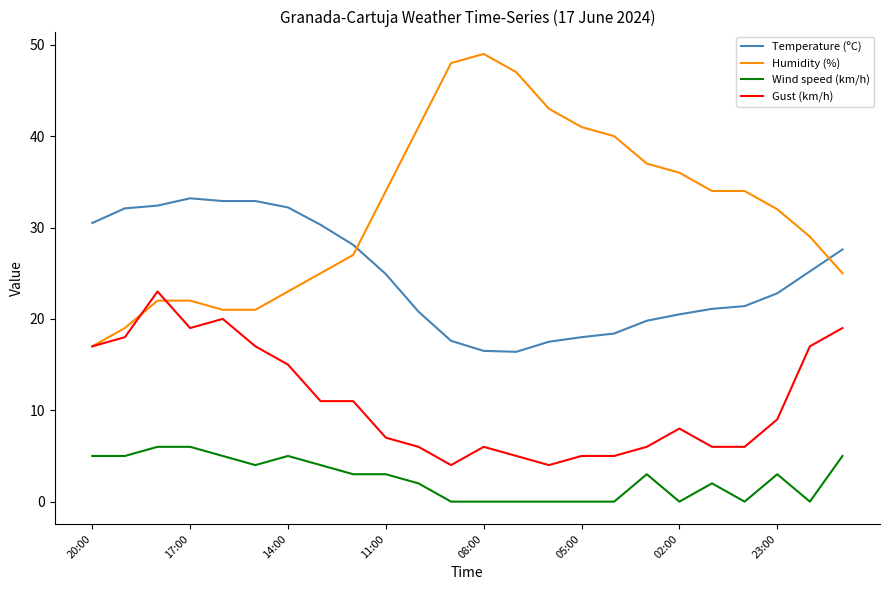

What is the maximum value shown in the chart?

49.0